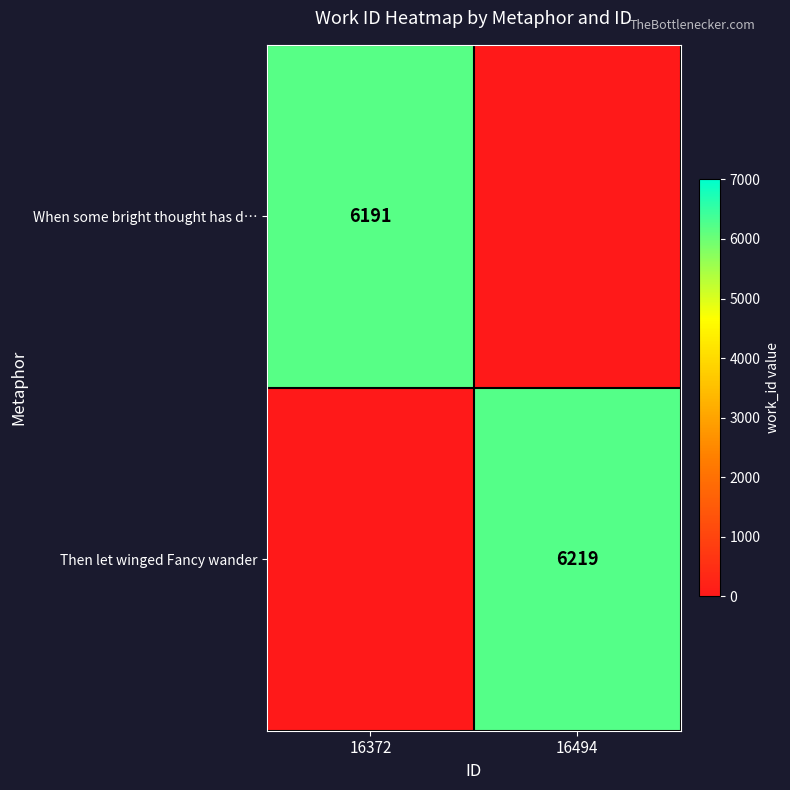

Is it true that When some bright thought has d… equals 6191 at 16372?

True